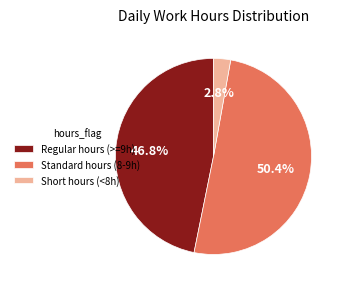

To the nearest percent, what is the difference between the largest and smallest slice percentages?

48%